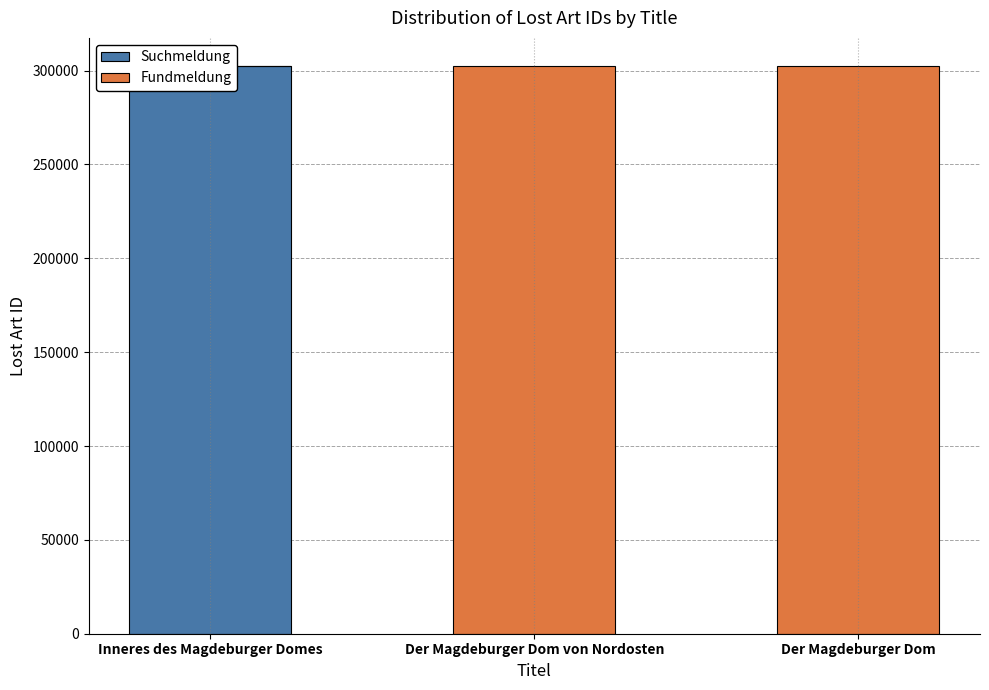

Which label corresponds to the smallest value in the chart?

Der Magdeburger Dom von Nordosten